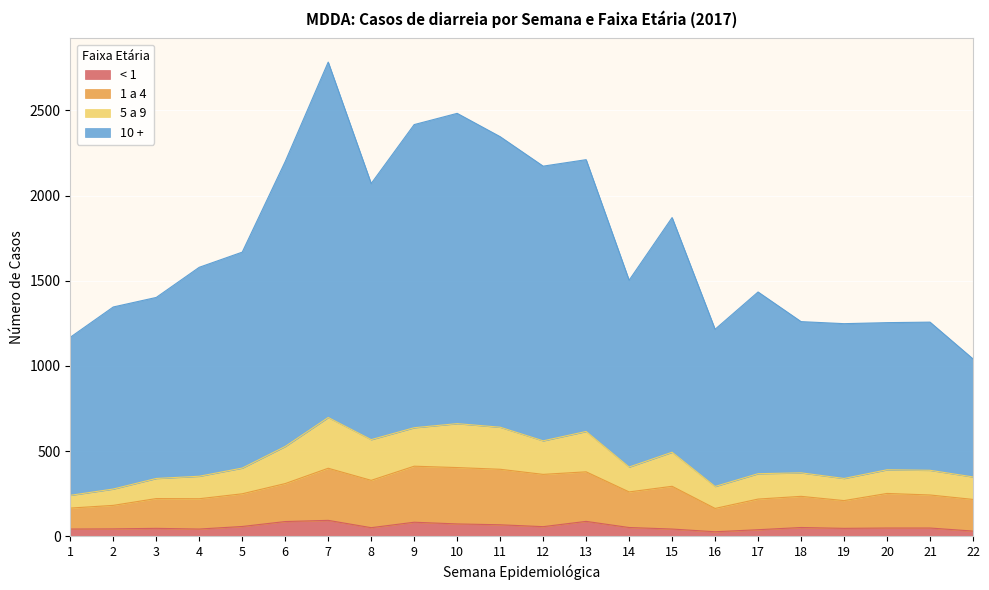

At which category is the sum across all series the highest?

7